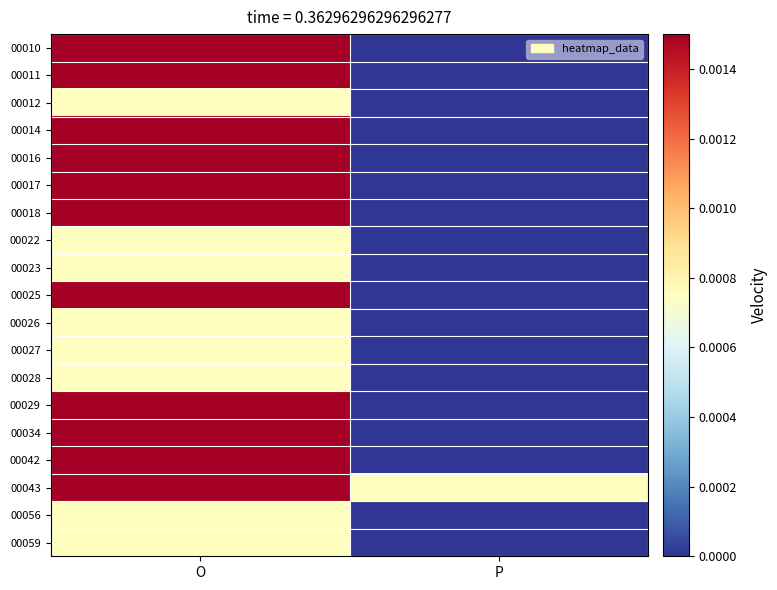

At which category is the sum across all series the highest?

O